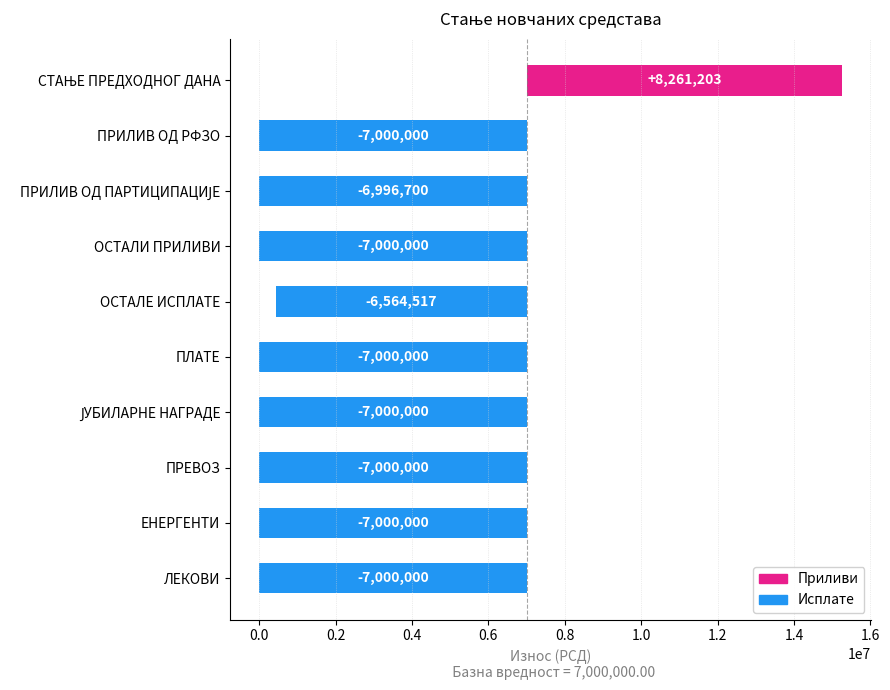

List the labels in order of value, smallest first.

ПРИЛИВ ОД РФЗО, ОСТАЛИ ПРИЛИВИ, ПЛАТЕ, ЈУБИЛАРНЕ НАГРАДЕ, ПРЕВОЗ, ЕНЕРГЕНТИ, ЛЕКОВИ, ПРИЛИВ ОД ПАРТИЦИПАЦИЈЕ, ОСТАЛЕ ИСПЛАТЕ, СТАЊЕ ПРЕДХОДНОГ ДАНА